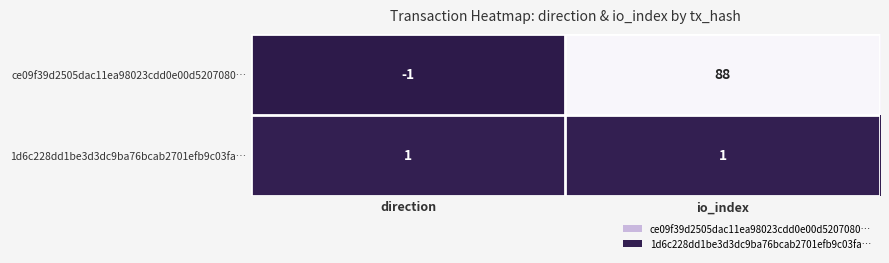

The ce09f39d2505dac11ea98023cdd0e00d5207080… series shows 149 at io_index. True or false?

False